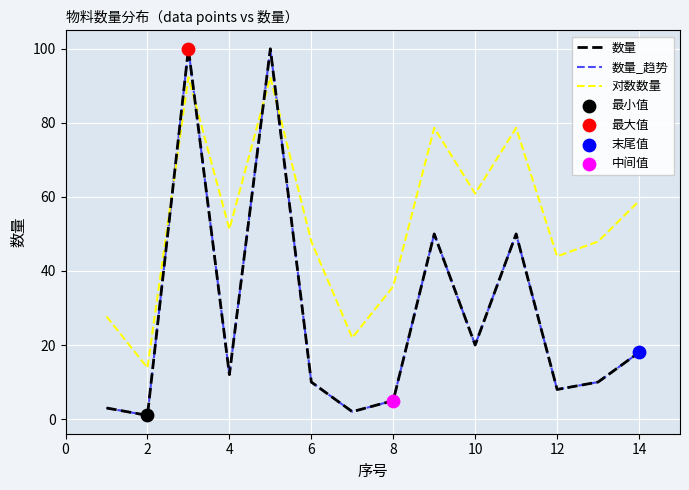

What are all the series names shown in the legend?

数量, 数量_趋势, 对数数量